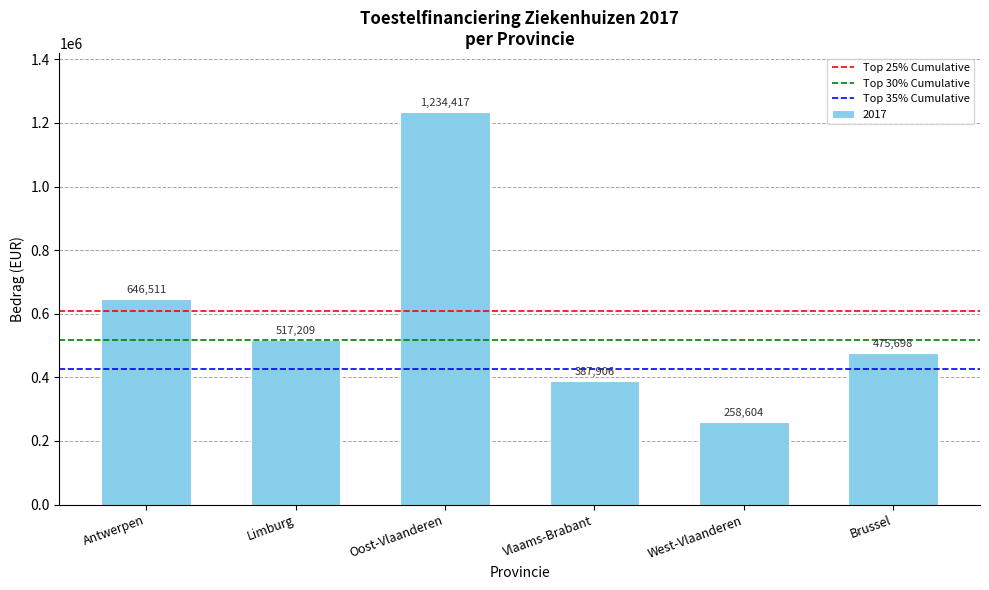

True or false: the data shows 475698.1 at Brussel.

True